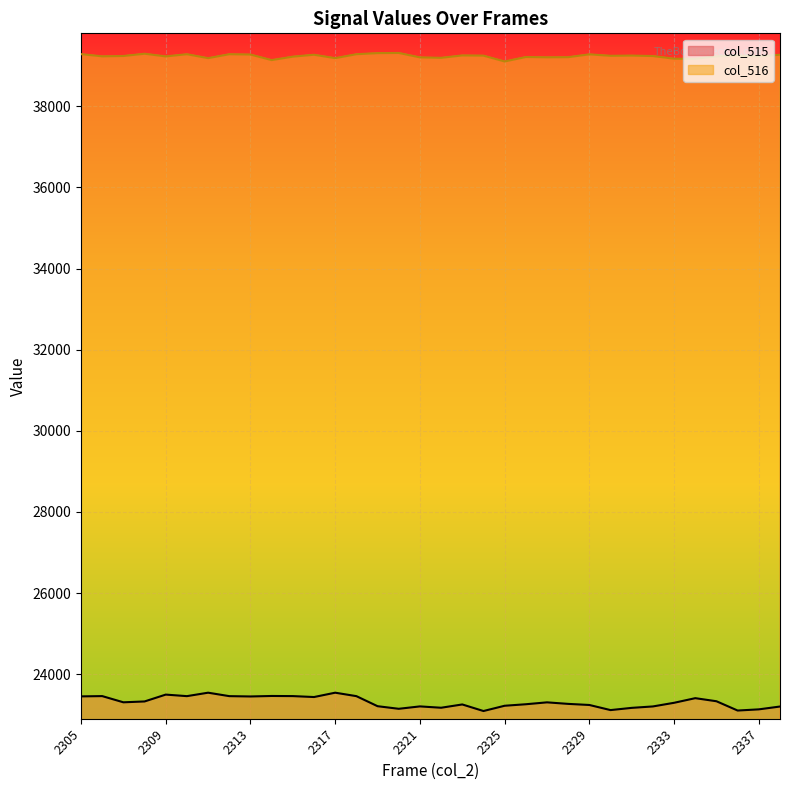

Rank the series by their average value, from highest to lowest.

col_516, col_515